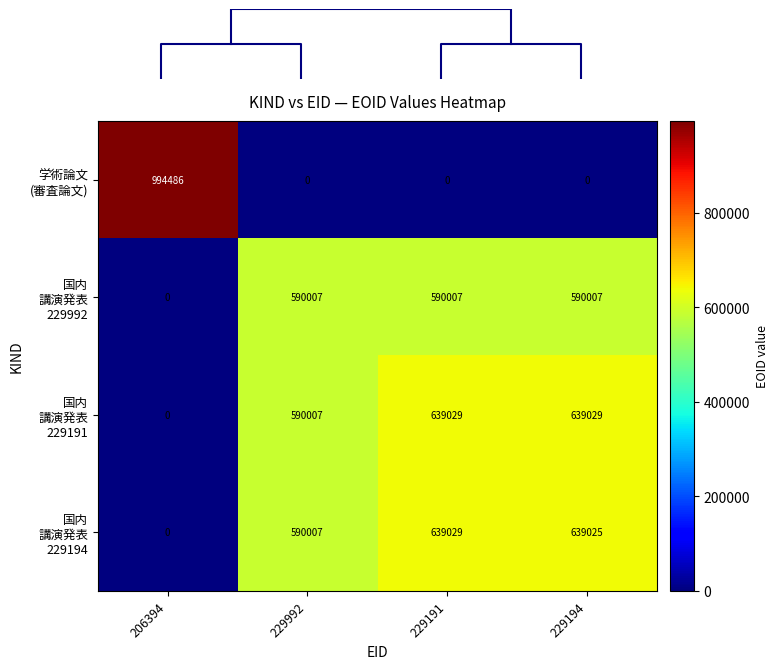

What is the average value of the 国内 講演発表 229191 series?

467016